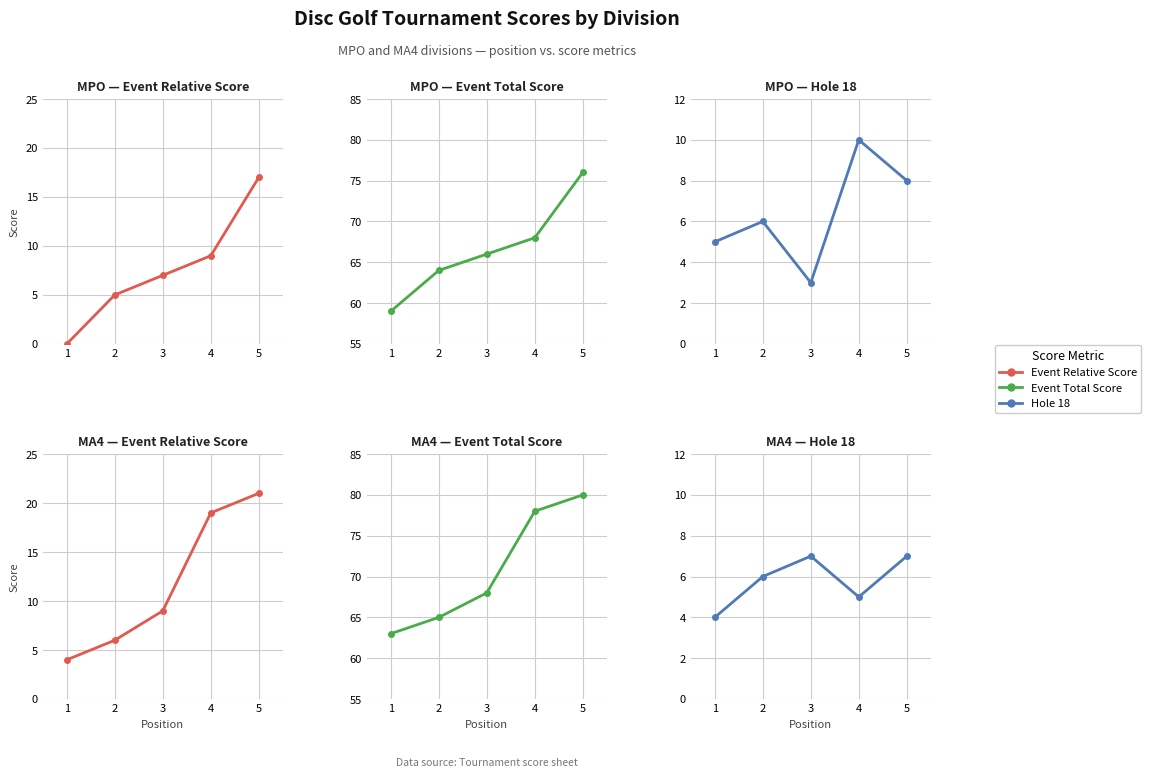

At how many categories does at least one series exceed 79?

1